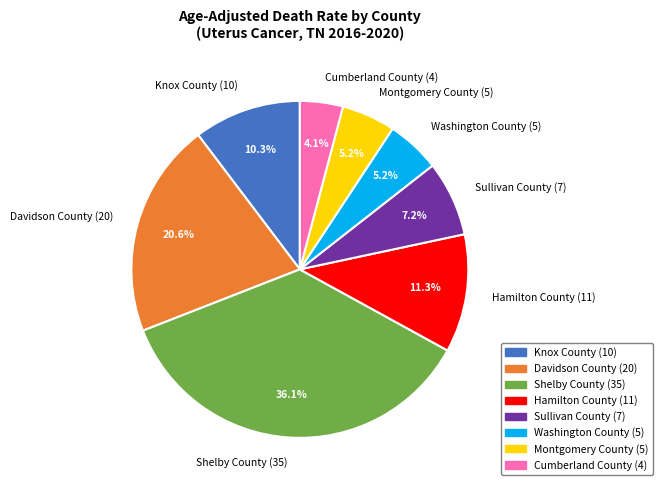

Between Washington County (5) and Sullivan County (7), which is larger?

Sullivan County (7)